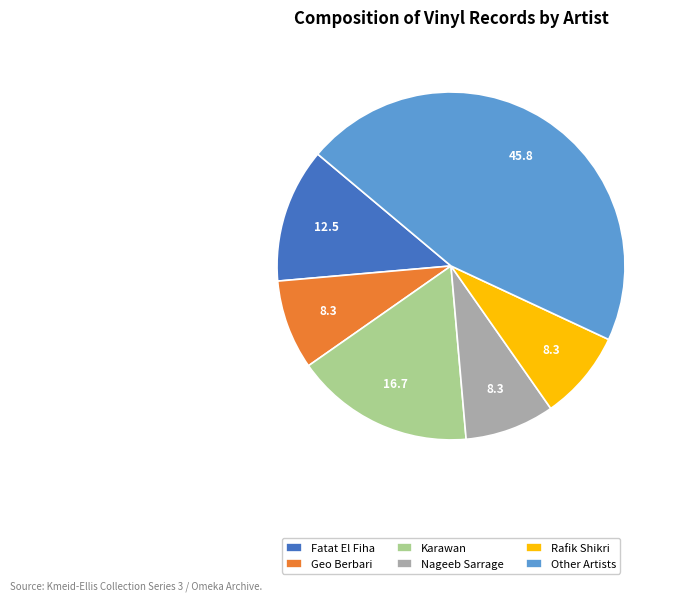

Count the number of slices in the pie.

6